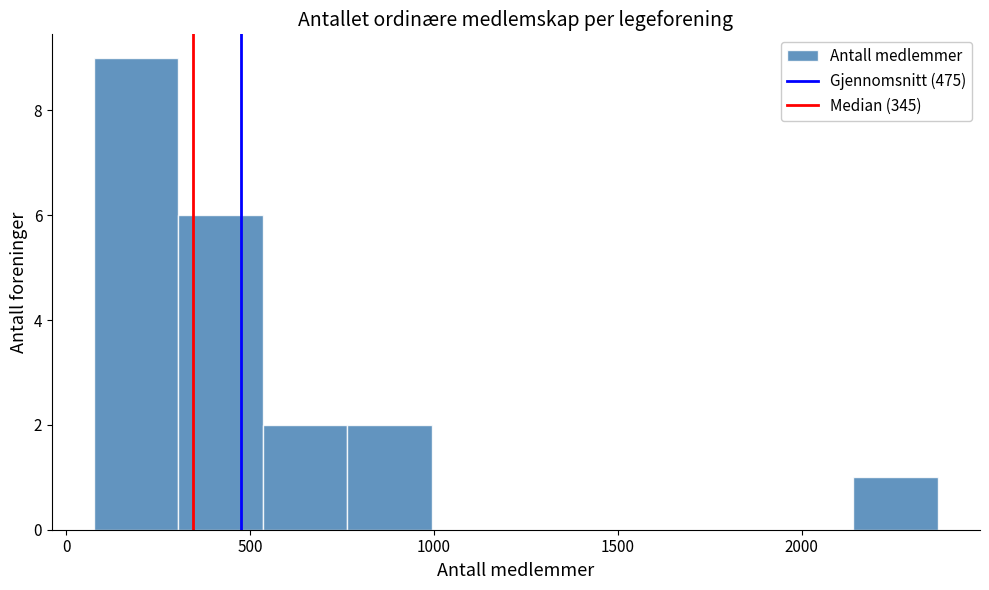

Over which range of the x-axis is the bar tallest?

100 to 300